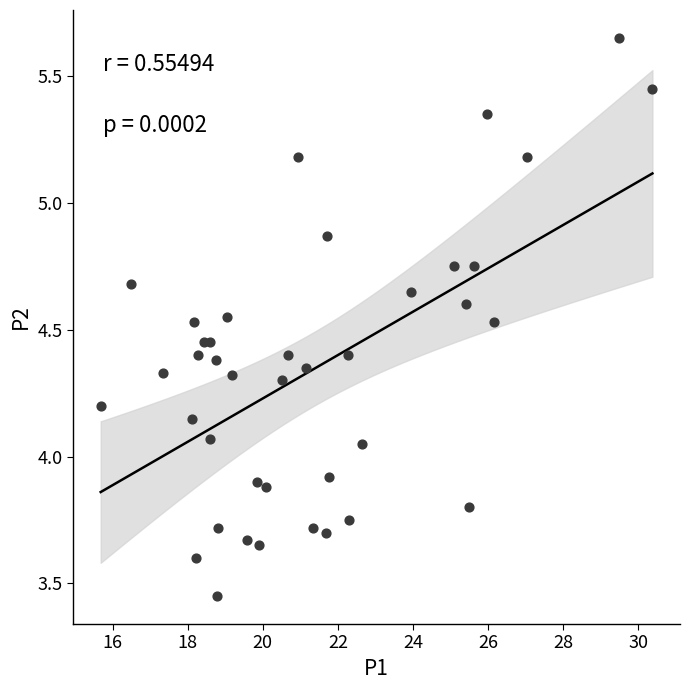

What is the range of Y values (max minus min)?

2.2